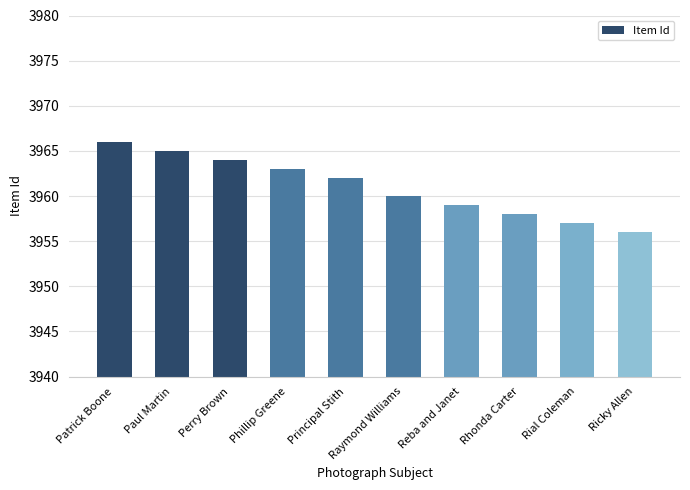

True or false: the data shows 3966 at Patrick Boone.

True